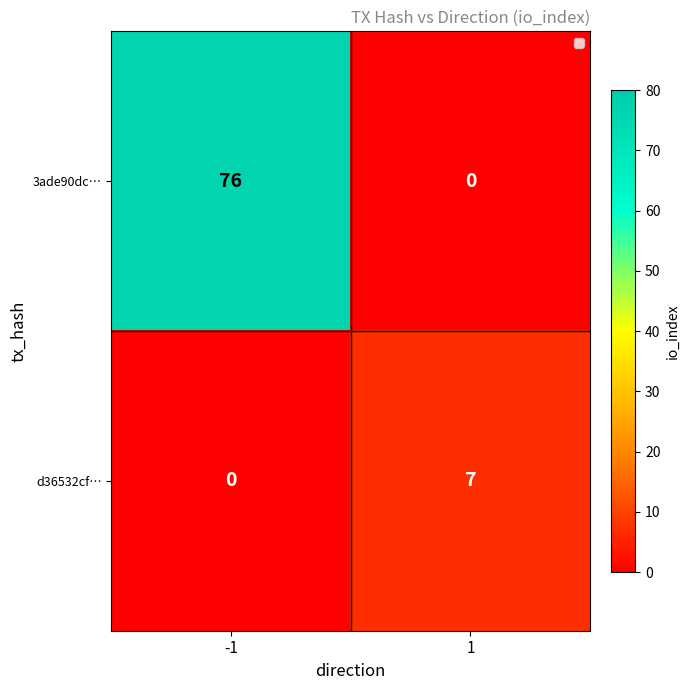

What is the total value across all series at 1?

7